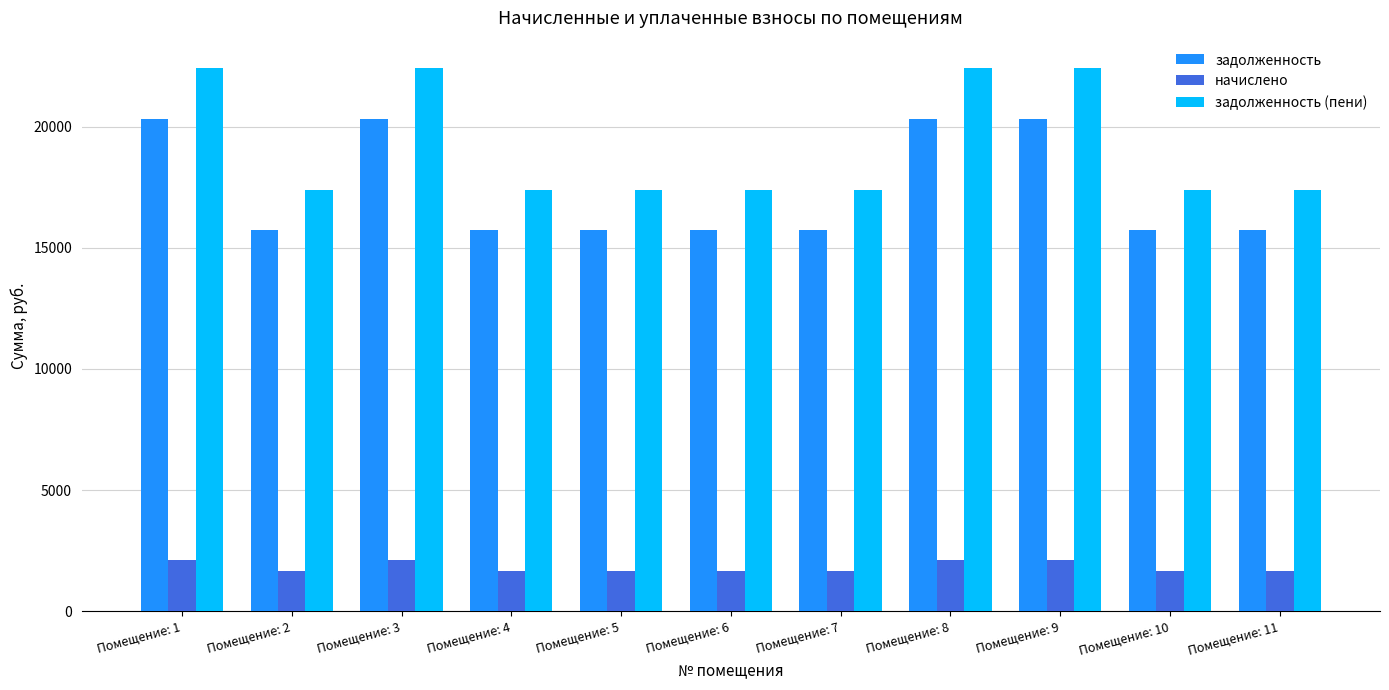

Reading left to right, what are all the values shown in this chart?

задолженность: Помещение: 1=20302.6	Помещение: 2=15754.8	Помещение: 3=20302.6	Помещение: 4=15754.8	Помещение: 5=15754.8	Помещение: 6=15754.8	Помещение: 7=15754.8	Помещение: 8=20302.6	Помещение: 9=20302.6	Помещение: 10=15754.8	Помещение: 11=15754.8
начислено: Помещение: 1=2126.3	Помещение: 2=1650.0	Помещение: 3=2126.3	Помещение: 4=1650.0	Помещение: 5=1650.0	Помещение: 6=1650.0	Помещение: 7=1650.0	Помещение: 8=2126.3	Помещение: 9=2126.3	Помещение: 10=1650.0	Помещение: 11=1650.0
задолженность (пени): Помещение: 1=22428.8	Помещение: 2=17404.8	Помещение: 3=22428.8	Помещение: 4=17404.8	Помещение: 5=17404.8	Помещение: 6=17404.8	Помещение: 7=17404.8	Помещение: 8=22428.8	Помещение: 9=22428.8	Помещение: 10=17404.8	Помещение: 11=17404.8